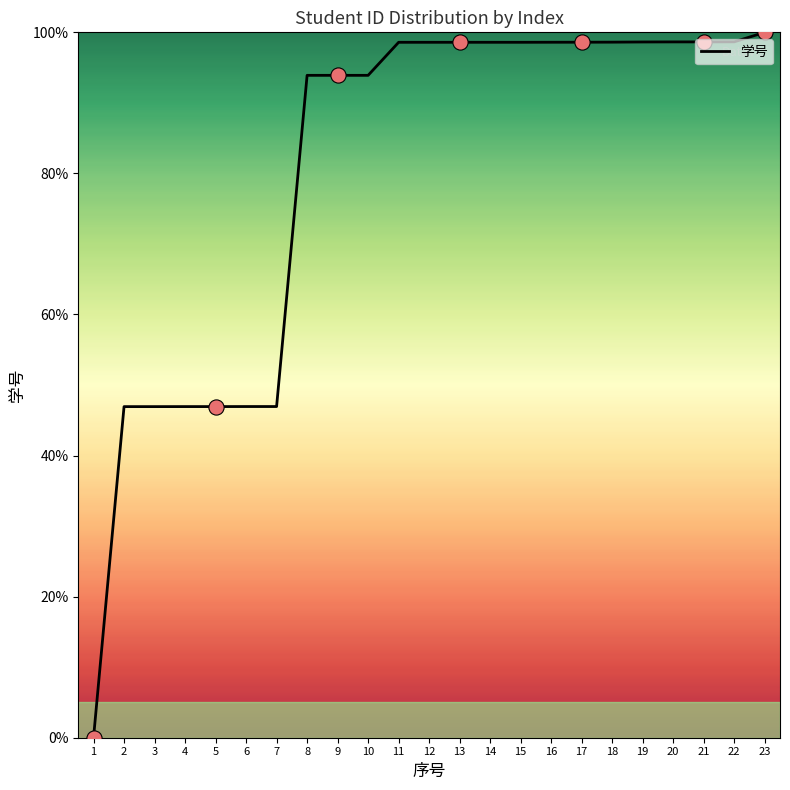

Which has a higher value, 16 or 10?

16